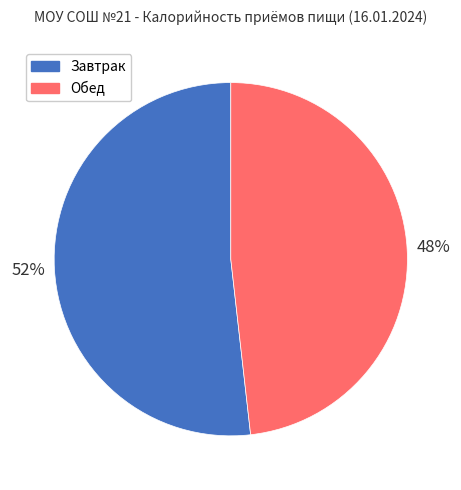

Combined, do Обед and Завтрак account for over 50%?

Yes